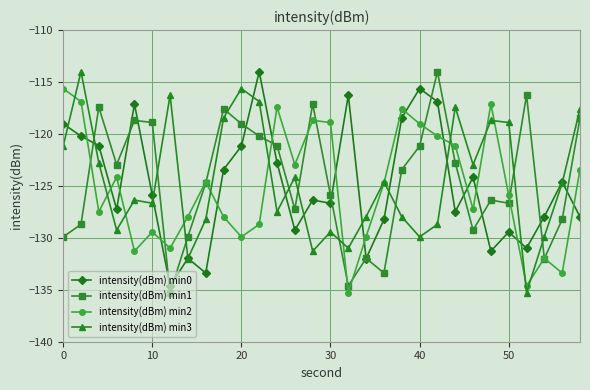

True or false: intensity(dBm) min0 has more than 2 points higher than both neighbors.

True